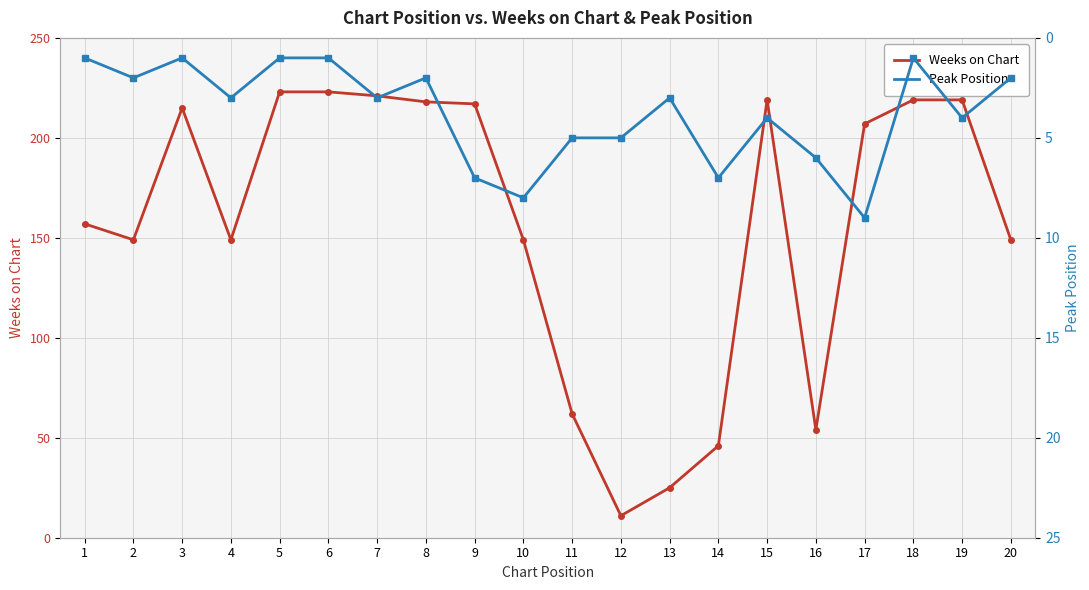

What is the sum of the Weeks on Chart values at 5 and 8?

441